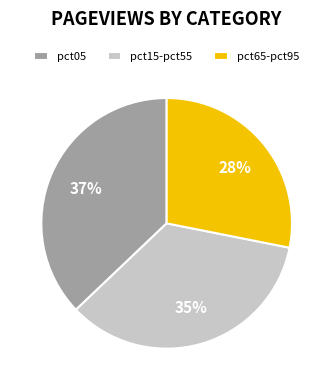

Rank the categories by value from highest to lowest.

pct05, pct15-pct55, pct65-pct95